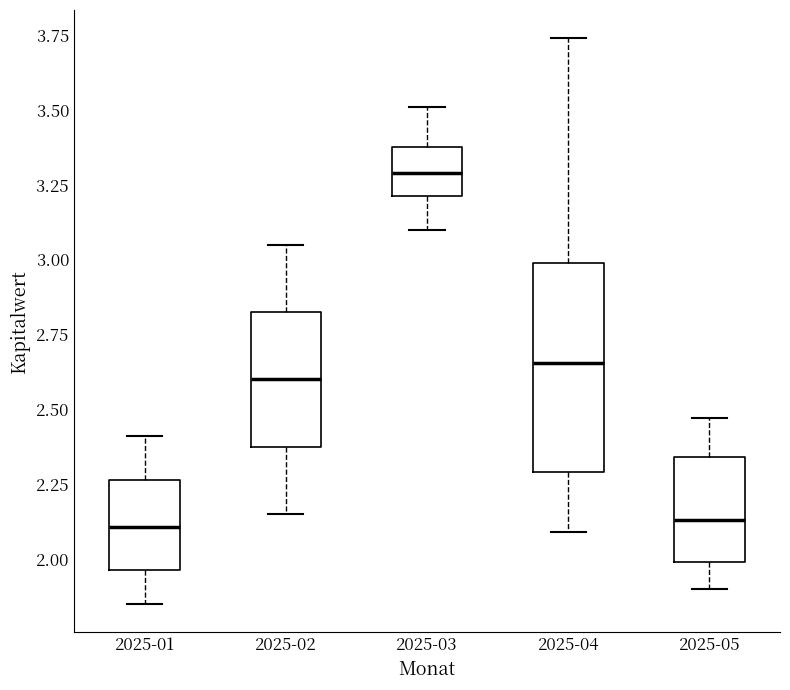

Which box is the tallest, from its lower edge to its upper edge?

2025-04